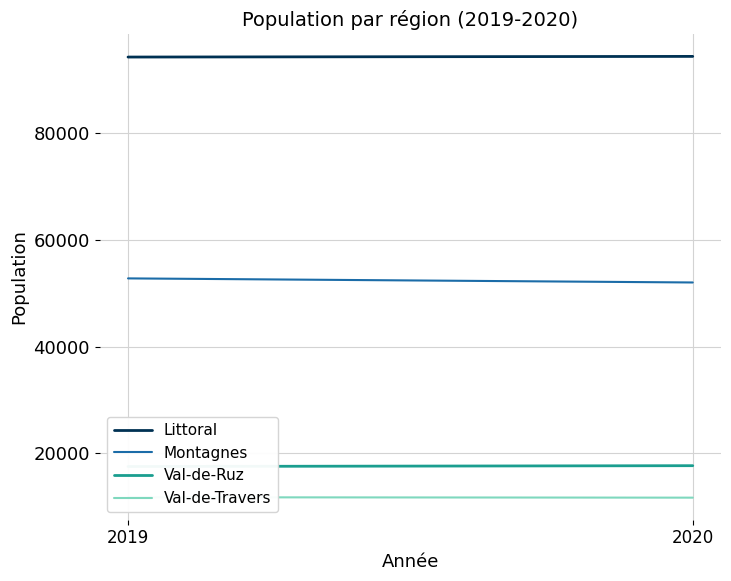

What is the difference between the maximum and minimum values in the Val-de-Travers series?

80